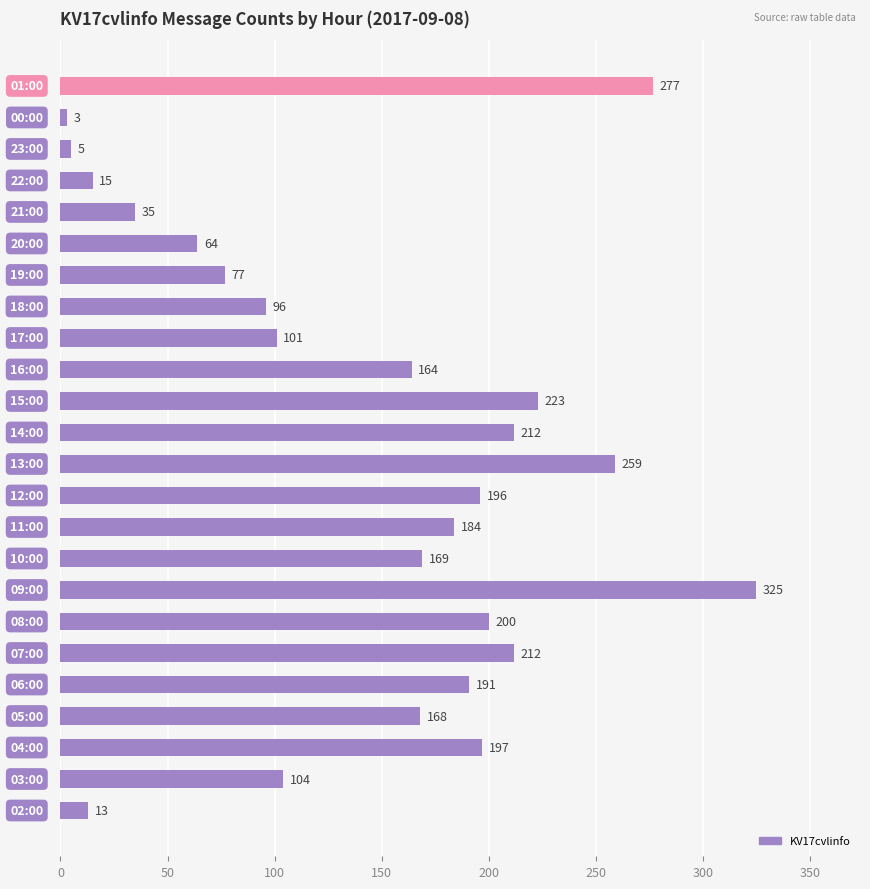

What is the difference between the second highest and second lowest values?

272